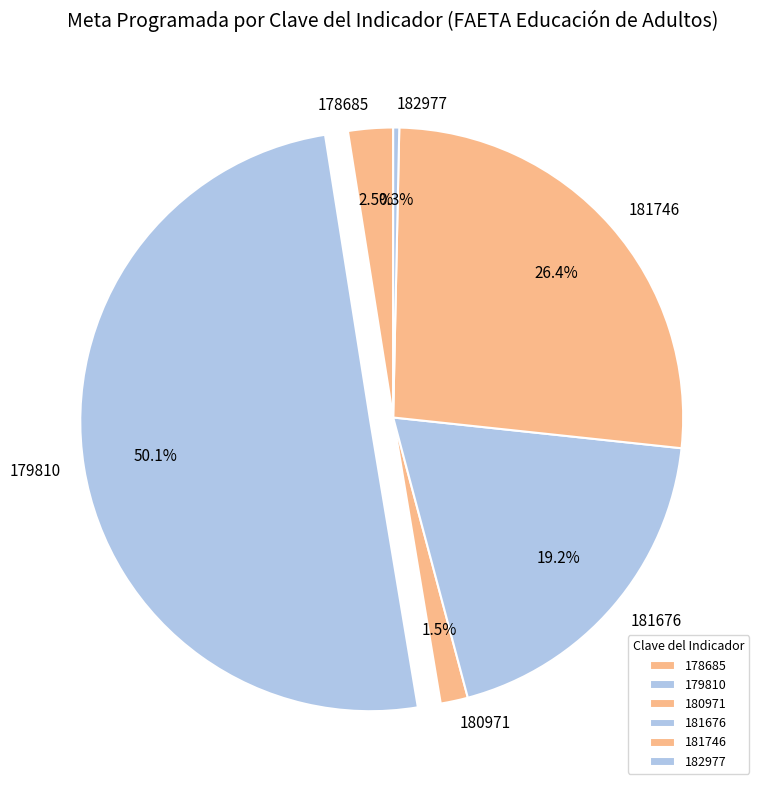

How much of the chart is everything except 182977?

99.7%